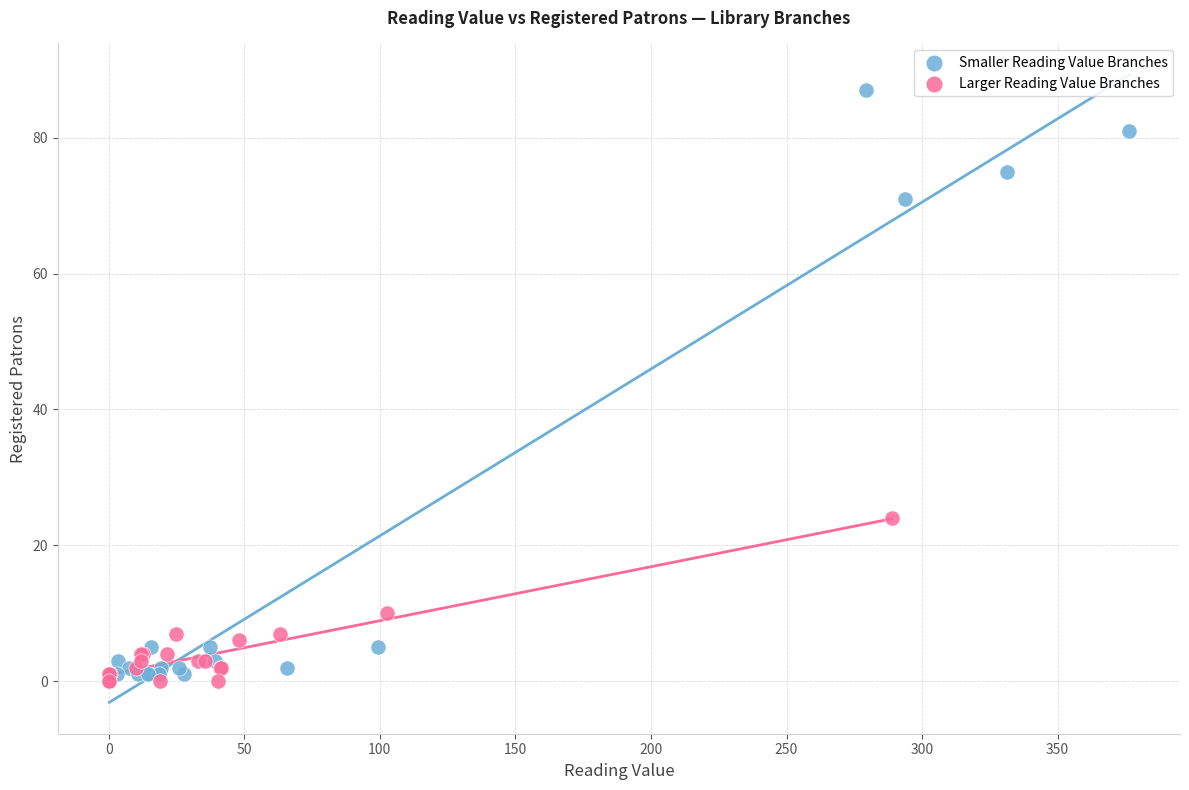

Which series has the widest spread of Y values?

Smaller Reading Value Branches